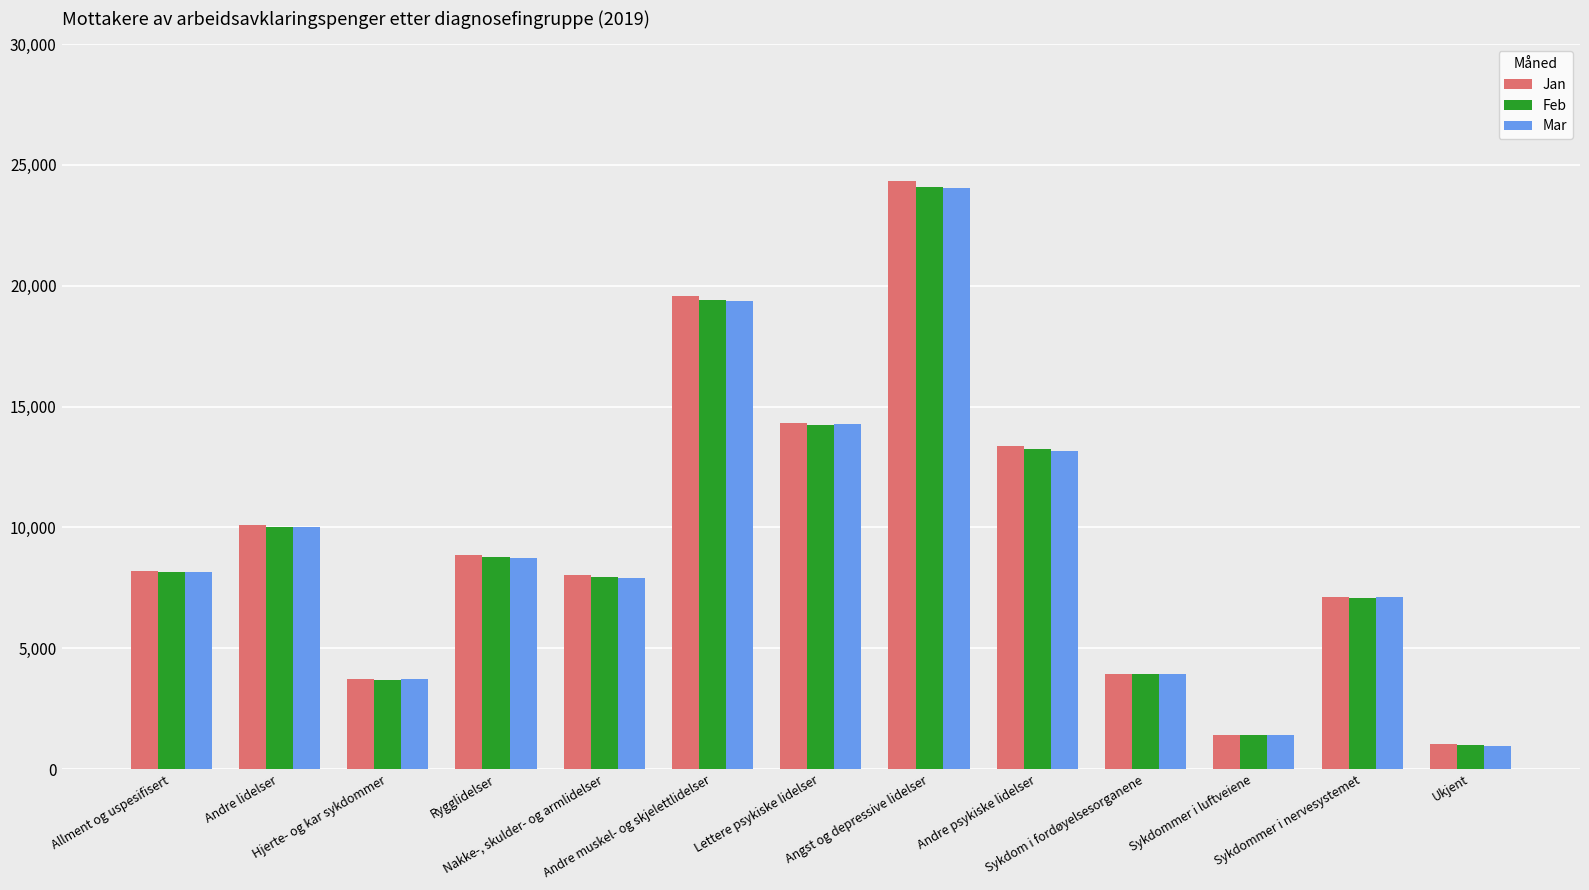

Reading right to left, extract all data points from this chart.

Jan: 1030	7124	1425	3942	13372	24337	14325	19560	8032	8854	3736	10087	8182
Feb: 986	7088	1418	3913	13241	24067	14241	19429	7957	8762	3697	9998	8160
Mar: 940	7107	1420	3929	13160	24066	14281	19365	7886	8749	3712	10001	8141